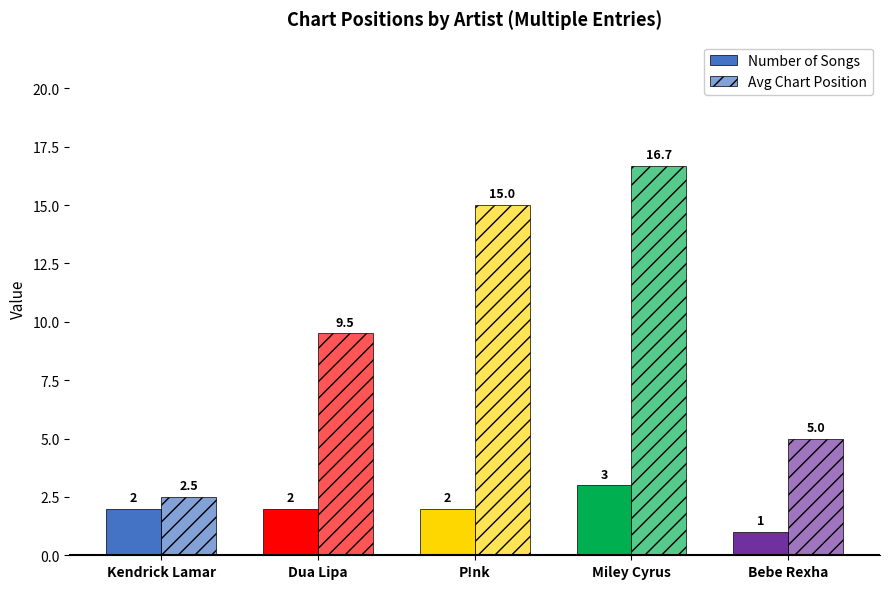

What is the smallest value displayed?

1.0